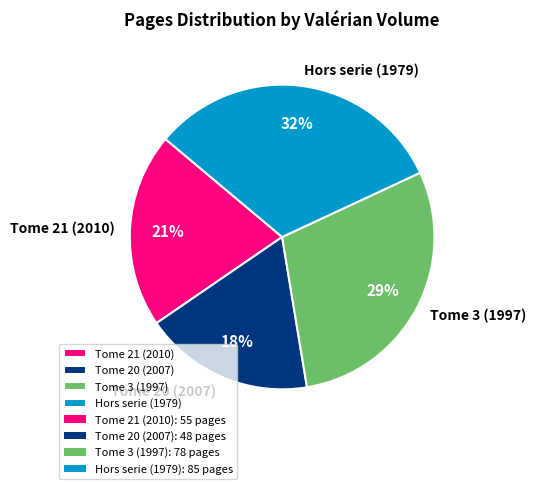

Rank the categories by value from highest to lowest.

Hors serie (1979), Tome 3 (1997), Tome 21 (2010), Tome 20 (2007)